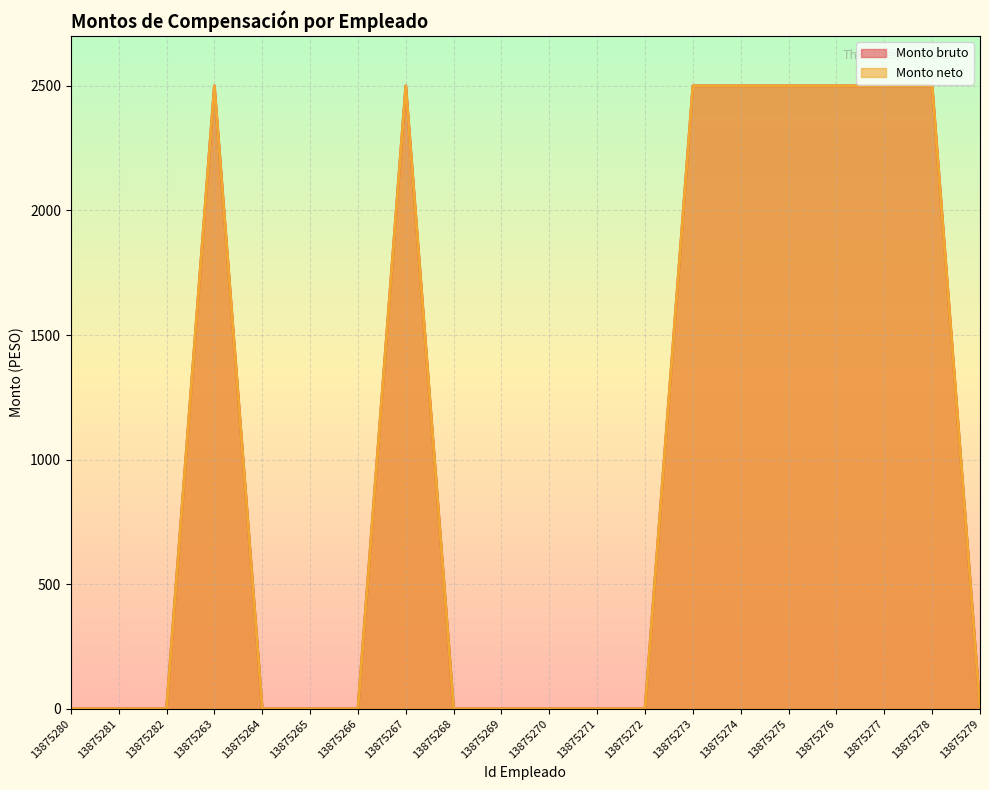

How many lines are shown in the chart?

2